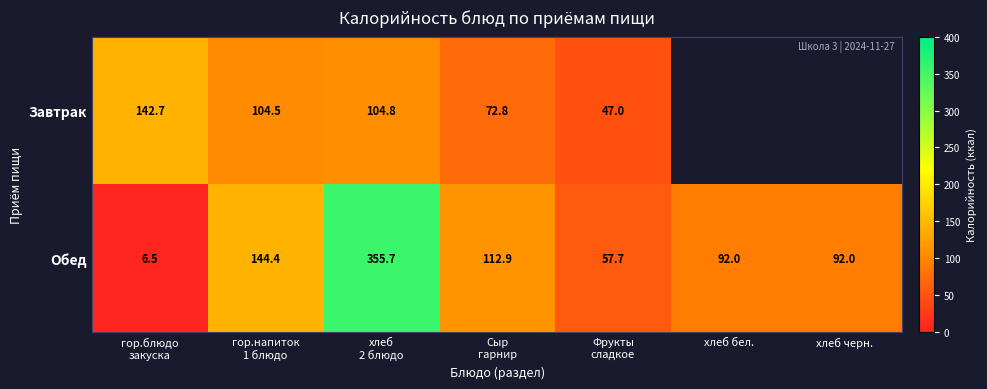

What is the total value across all series at Фрукты
сладкое?

104.7